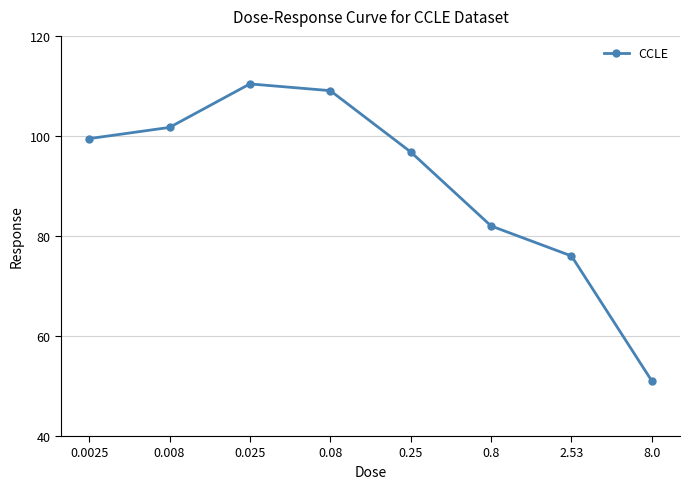

How many data points does each series have?

8